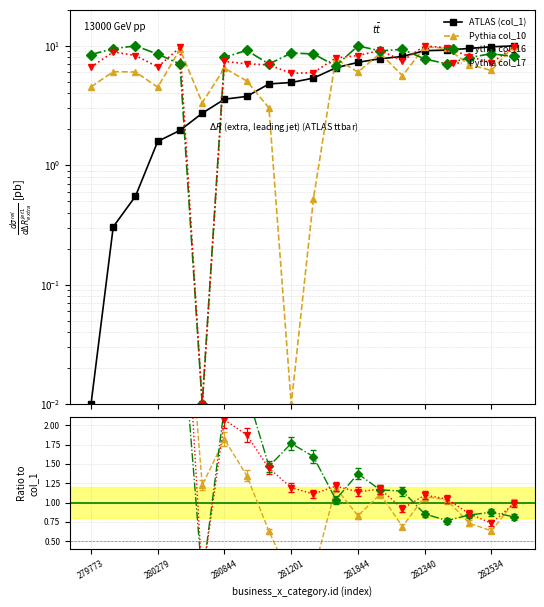

Reading right to left, what are all the values shown in this chart?

col_1: 10.0	9.8	9.5	9.2	9.1	8.2	7.8	7.3	6.5	5.4	4.9	4.8	3.8	3.6	2.7	2.0	1.6	0.6	0.3	0.0
col_10: 10.0	6.2	7.0	9.5	9.8	5.6	8.7	6.0	7.8	0.5	0.0	3.0	5.1	6.5	3.3	9.4	4.5	6.0	6.1	4.5
col_16: 8.2	8.6	8.0	7.1	7.8	9.4	9.1	10.0	6.8	8.6	8.7	7.1	9.2	8.0	0.0	7.1	8.5	10.0	9.5	8.5
col_17: 9.9	7.2	8.1	9.6	10.0	7.5	9.2	8.3	7.9	6.0	5.9	6.9	7.1	7.4	0.0	9.7	6.7	8.3	8.9	6.6